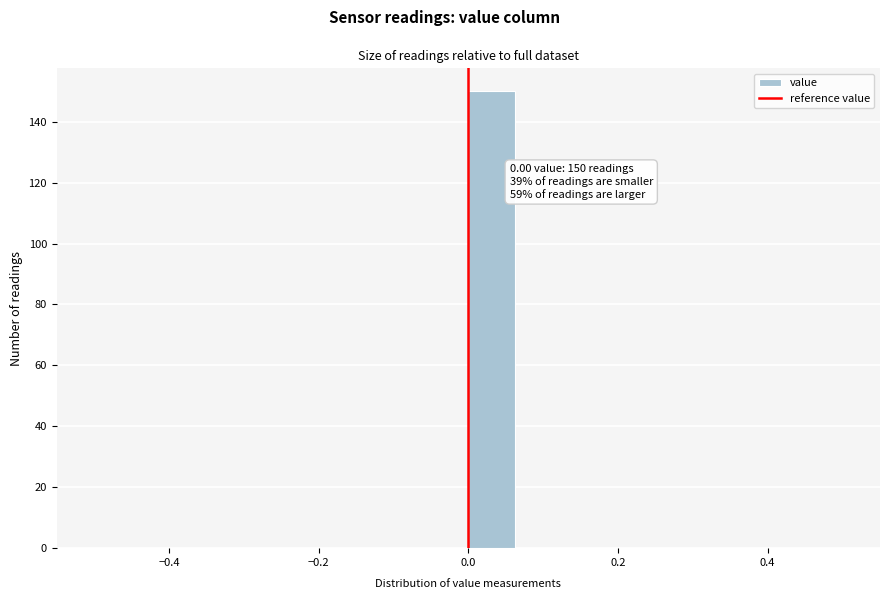

Around what value on the x-axis is the tallest bar? Give the approximate position of its centre, as read against the axis.

0.04